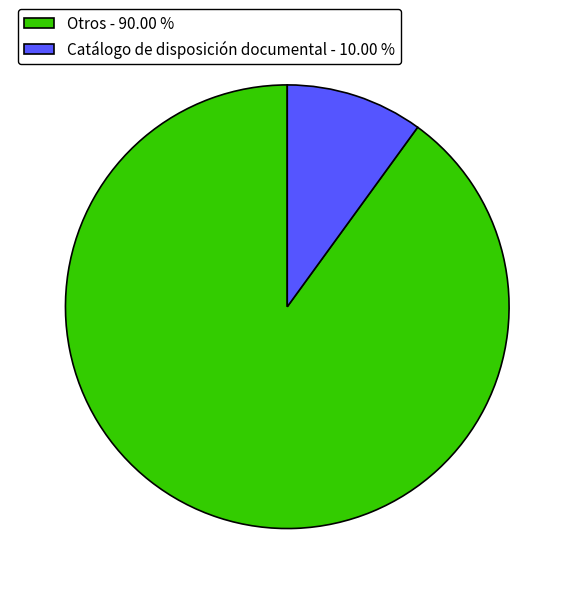

Which slice represents more than half of the pie?

Otros